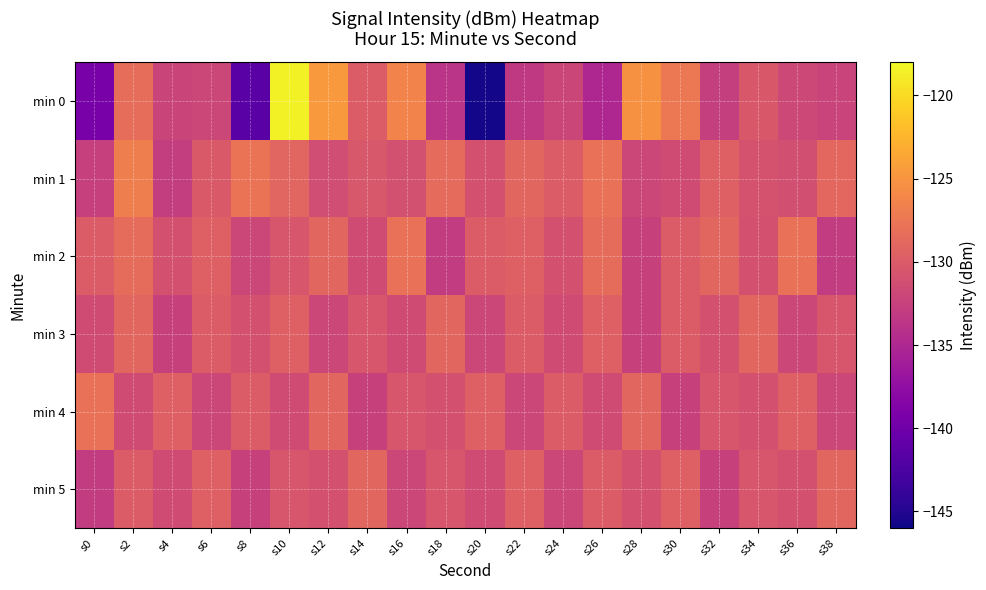

Reading left to right, extract all data points from this chart.

min 0: s0=-139.4	s2=-128.4	s4=-132.2	s6=-131.9	s8=-141.6	s10=-118.5	s12=-124.6	s14=-130.0	s16=-126.4	s18=-133.8	s20=-145.7	s22=-133.3	s24=-132.0	s26=-135.0	s28=-125.3	s30=-127.3	s32=-132.8	s34=-130.3	s36=-131.8	s38=-132.3
min 1: s0=-132.6	s2=-126.8	s4=-132.8	s6=-130.2	s8=-127.8	s10=-129.1	s12=-131.4	s14=-130.5	s16=-131.0	s18=-128.5	s20=-131.0	s22=-129.0	s24=-130.0	s26=-128.0	s28=-132.0	s30=-131.5	s32=-129.5	s34=-130.8	s36=-131.2	s38=-128.9
min 2: s0=-130.0	s2=-128.5	s4=-131.0	s6=-129.5	s8=-132.0	s10=-130.5	s12=-129.0	s14=-131.5	s16=-128.0	s18=-133.0	s20=-130.0	s22=-129.5	s24=-131.0	s26=-128.5	s28=-132.5	s30=-130.0	s32=-129.0	s34=-131.0	s36=-128.0	s38=-133.0
min 3: s0=-131.5	s2=-129.0	s4=-132.5	s6=-130.0	s8=-131.0	s10=-129.5	s12=-132.0	s14=-130.5	s16=-131.5	s18=-129.0	s20=-132.0	s22=-130.0	s24=-131.5	s26=-129.5	s28=-132.5	s30=-130.0	s32=-131.0	s34=-129.0	s36=-132.0	s38=-130.5
min 4: s0=-128.0	s2=-131.5	s4=-129.5	s6=-132.0	s8=-130.0	s10=-131.5	s12=-129.0	s14=-132.5	s16=-130.5	s18=-131.0	s20=-129.5	s22=-132.0	s24=-130.0	s26=-131.5	s28=-129.0	s30=-132.5	s32=-130.5	s34=-131.0	s36=-129.5	s38=-132.0
min 5: s0=-133.0	s2=-130.0	s4=-131.5	s6=-129.5	s8=-132.5	s10=-130.5	s12=-131.0	s14=-129.0	s16=-132.0	s18=-130.5	s20=-131.5	s22=-129.5	s24=-132.0	s26=-130.0	s28=-131.0	s30=-129.5	s32=-132.5	s34=-130.5	s36=-131.0	s38=-129.0